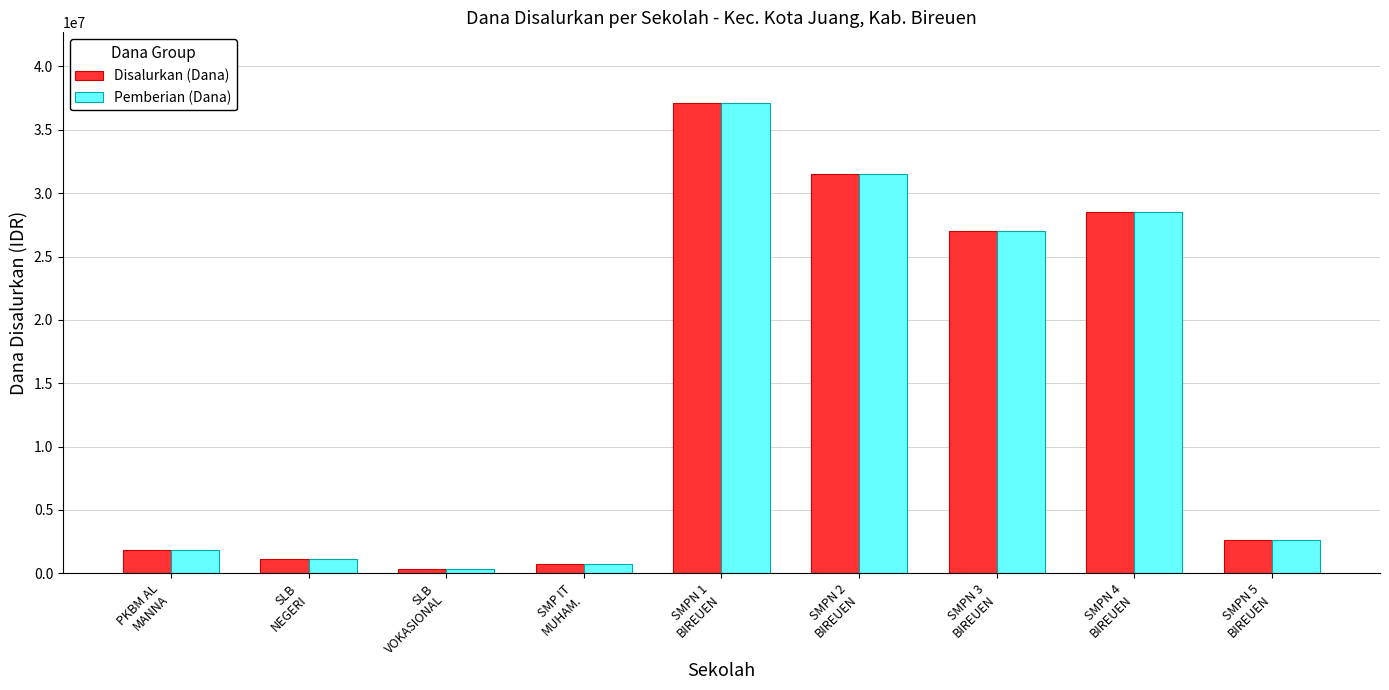

At which label does Pemberian (Dana) first exceed 2625000?

SMPN 1
BIREUEN